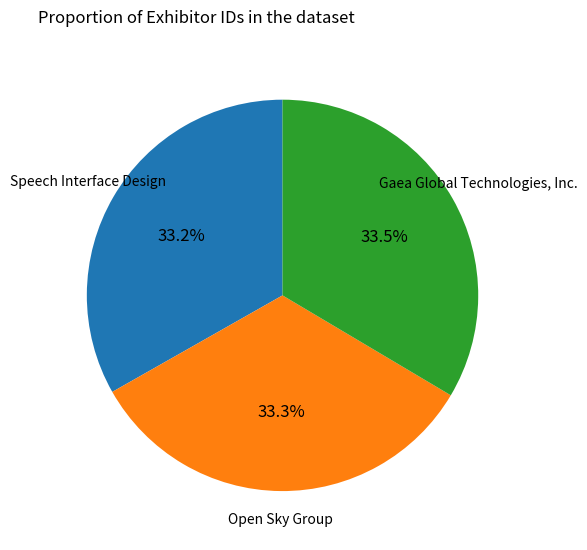

To the nearest percent, what is the average slice percentage?

33%